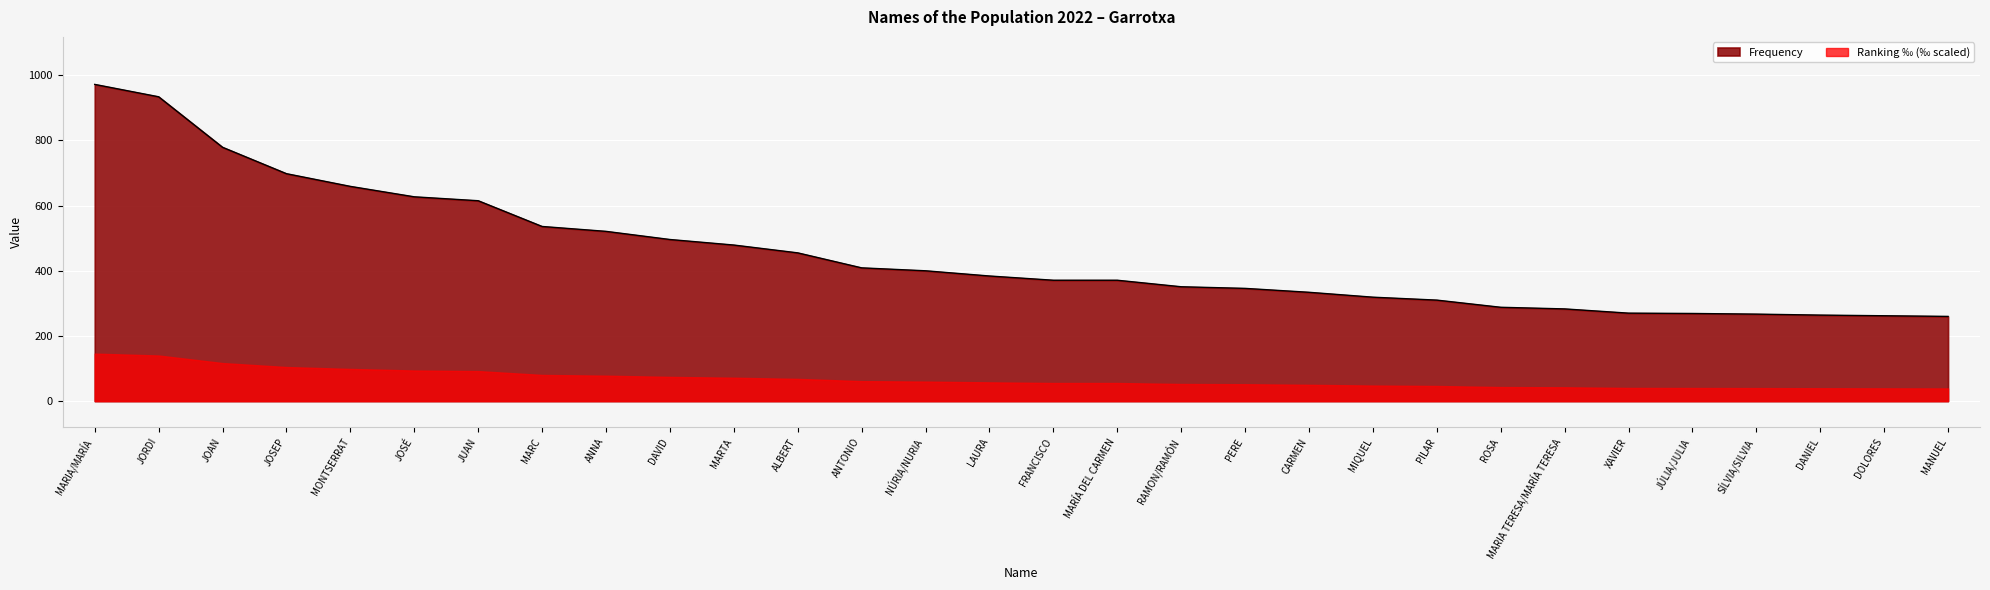

What is the difference between the values at ROSA and MARIA/MARÍA?

684